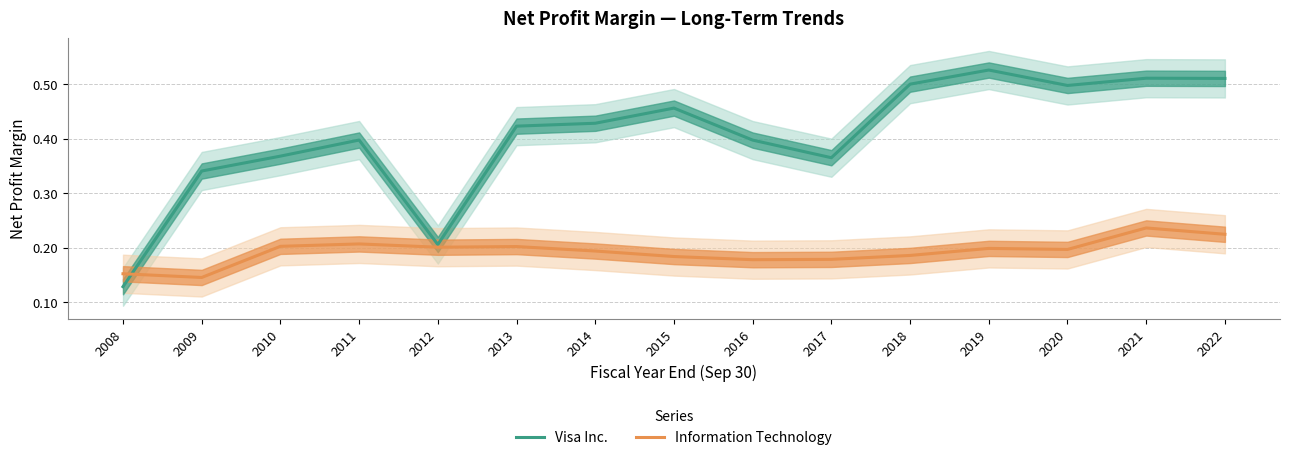

Rank the series by their maximum value, from highest to lowest.

Visa Inc., Information Technology